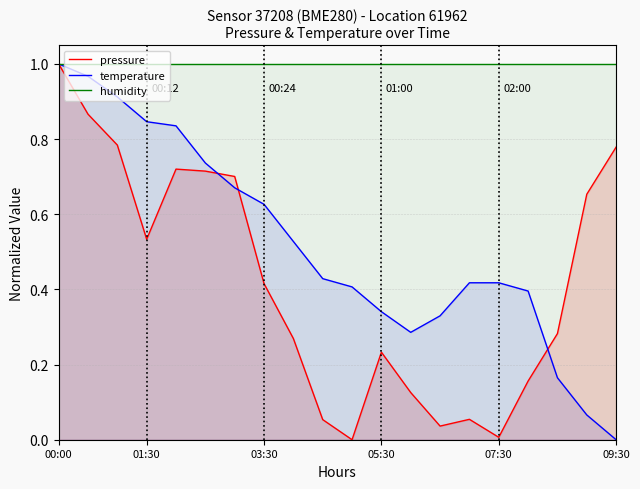

What is the value of the pressure point at the 17th from the left?

0.2